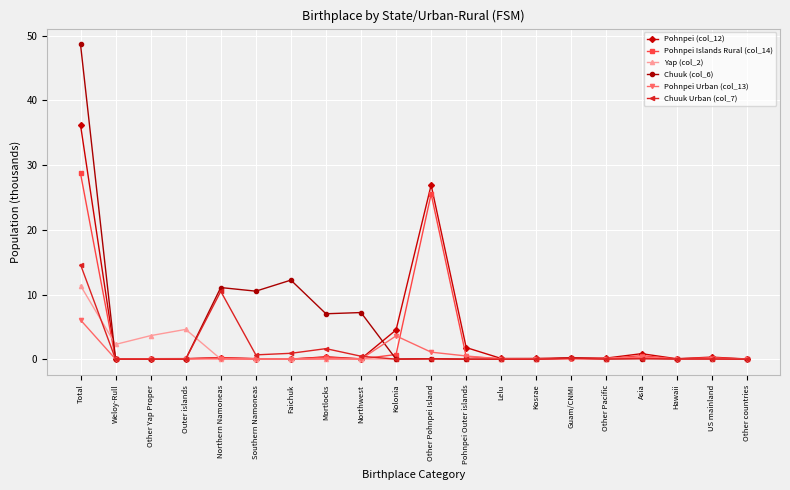

The Pohnpei Islands Rural (col_14) series shows 0.1 at Kosrae. True or false?

True